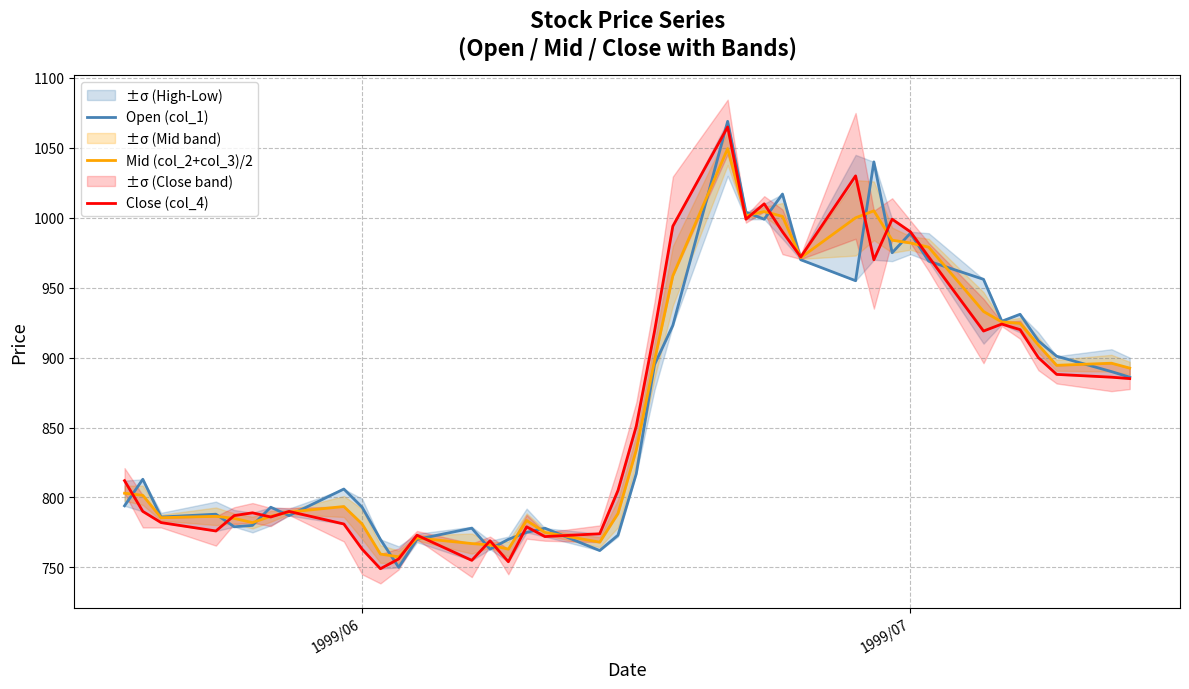

What is the lowest value of the Close (col_4) series?

749.0